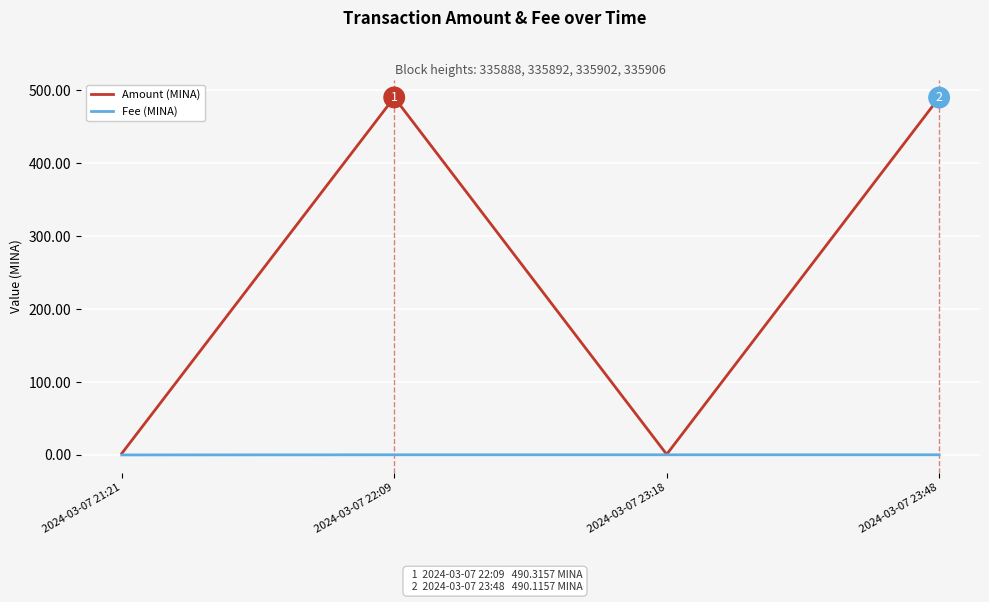

At which label does Amount (MINA) first exceed 490?

2024-03-07 22:09